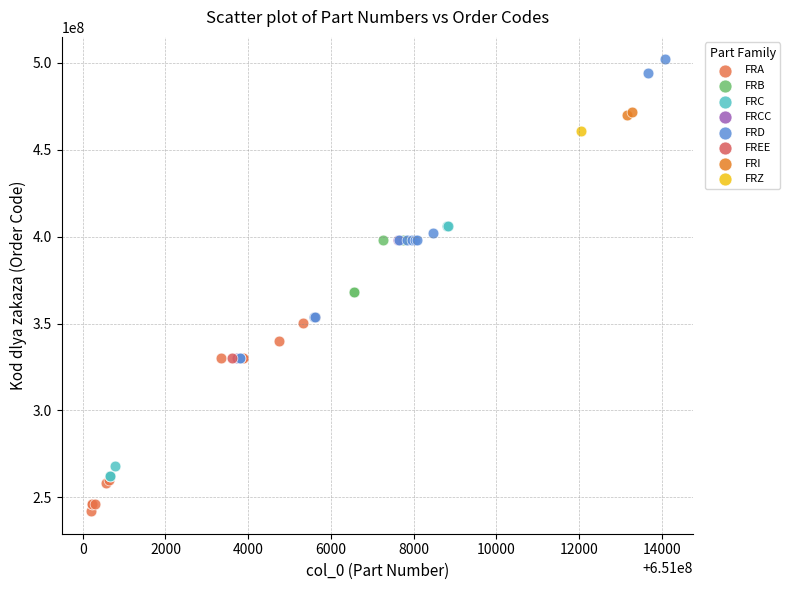

What are all the series names shown in the legend?

FRA, FRB, FRC, FRCC, FRD, FREE, FRI, FRZ